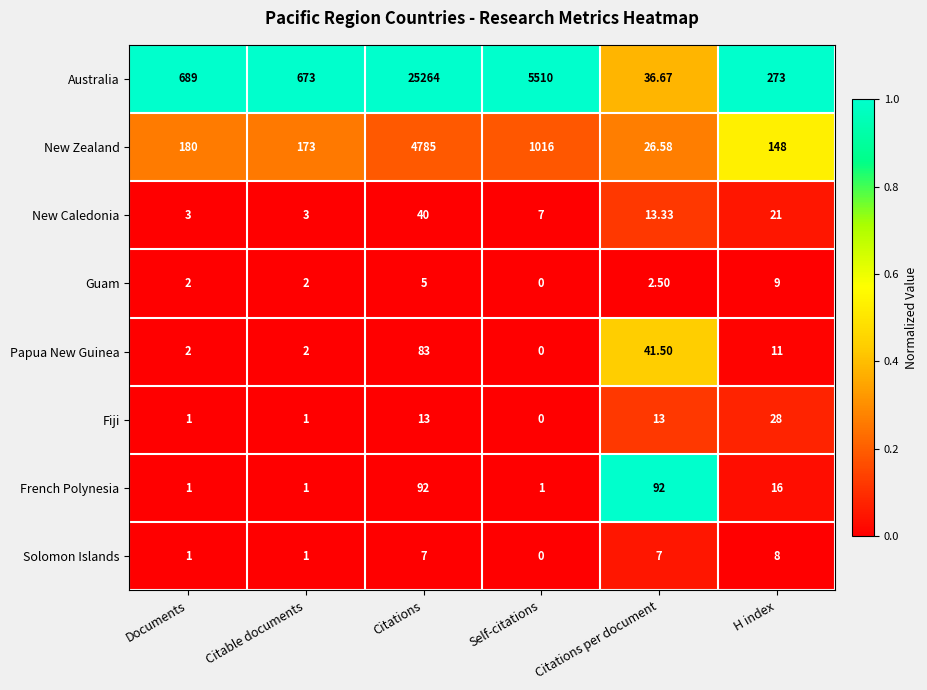

At how many categories does at least one series exceed 0?

6